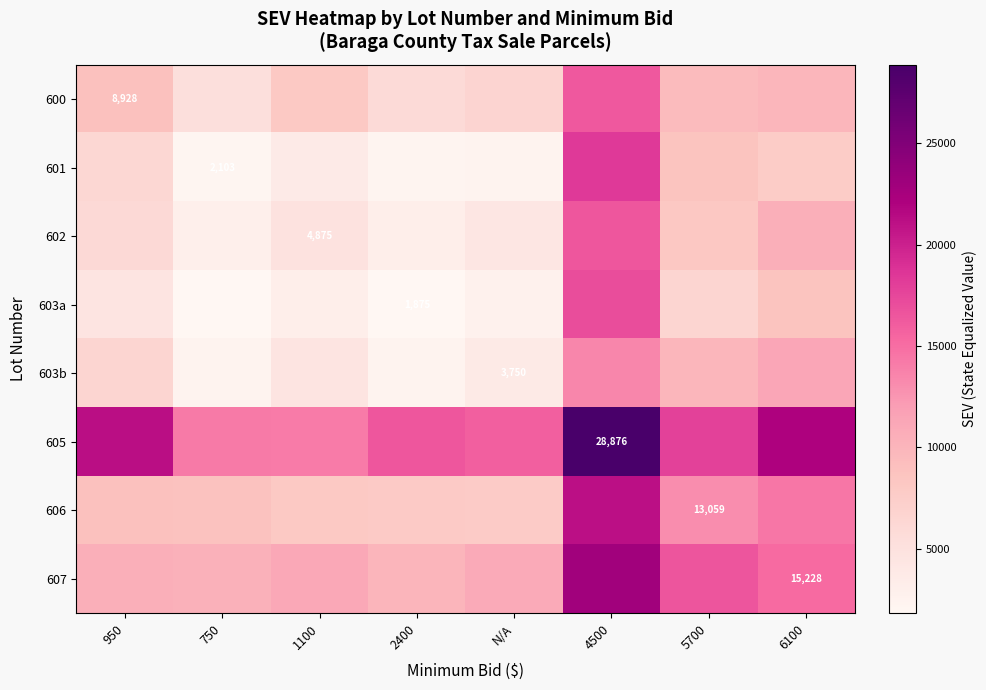

At 950, list the series in order from smallest to largest.

603a, 602, 601, 603b, 600, 606, 607, 605